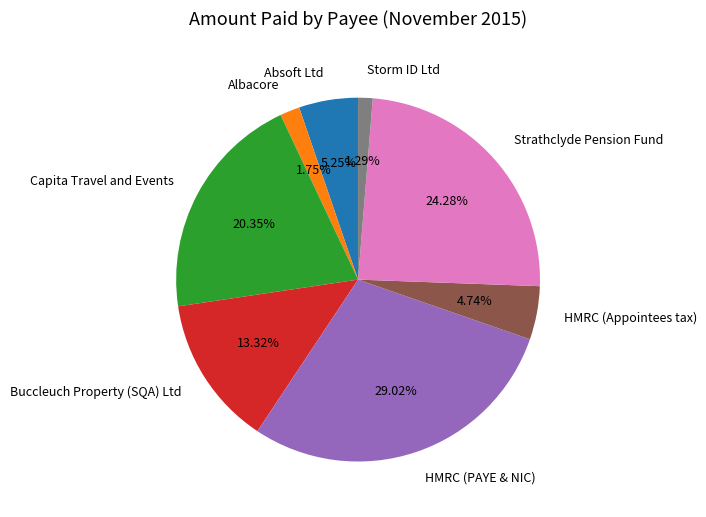

What is the ratio of the value at Capita Travel and Events to the value at Storm ID Ltd?

15.8